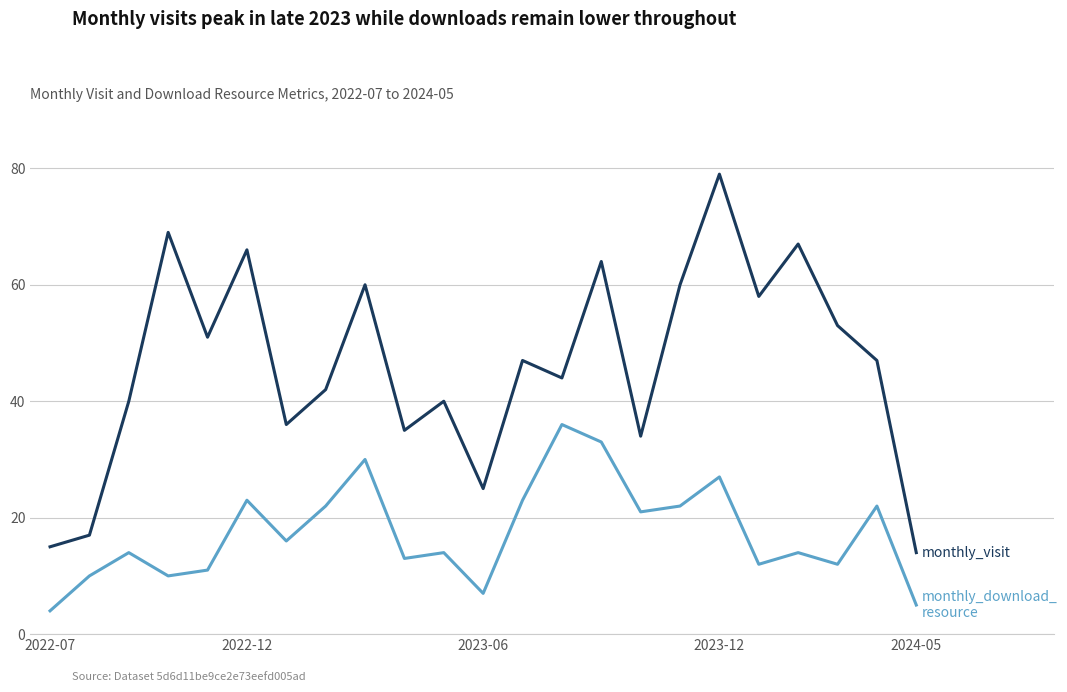

What is the minimum value shown in the chart?

4